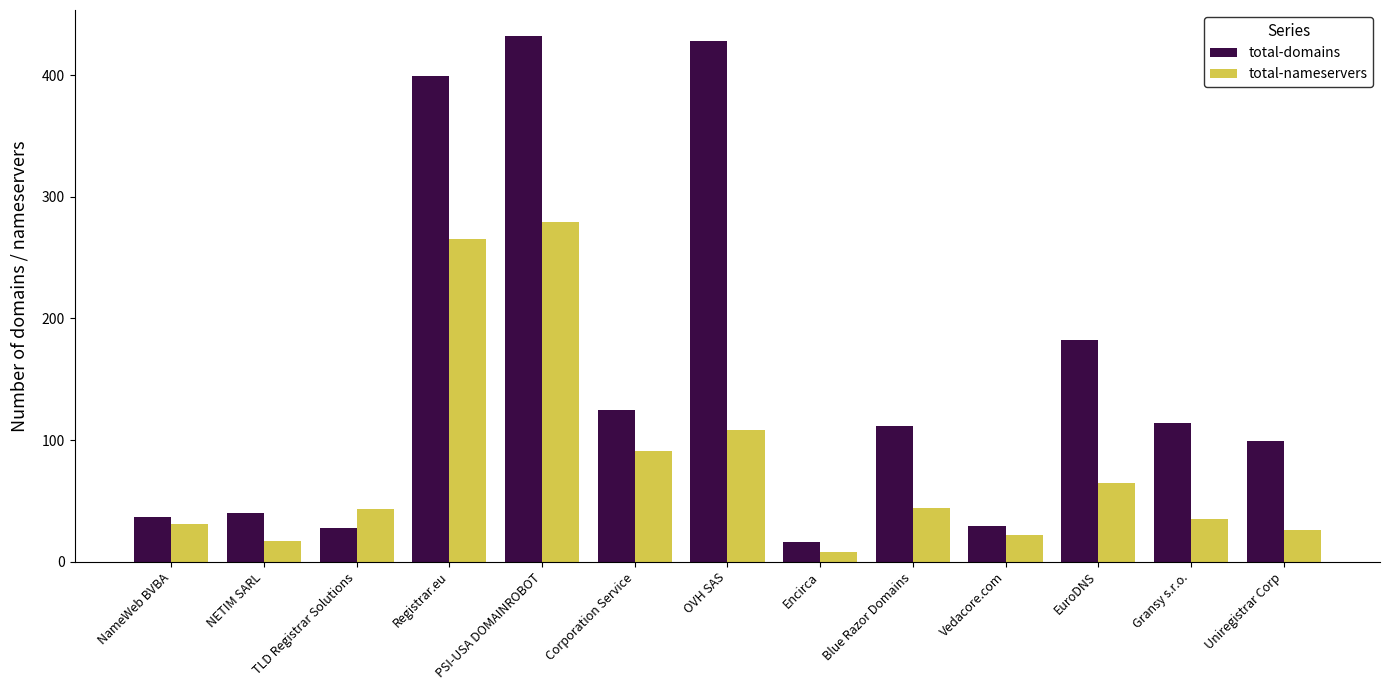

What value does the total-nameservers series have at Registrar.eu?

265